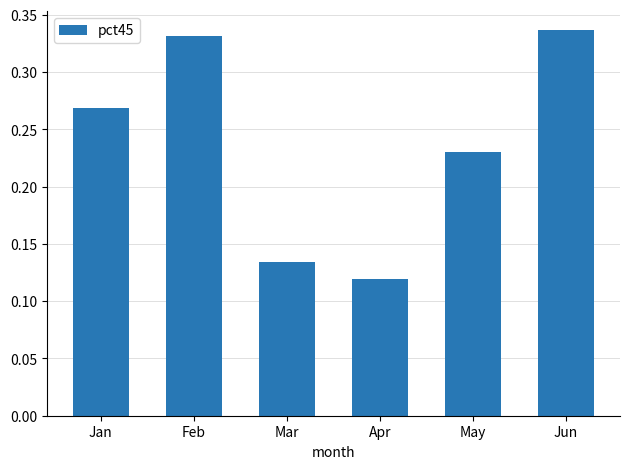

Are the bars grouped side by side (vs. stacked)?

No